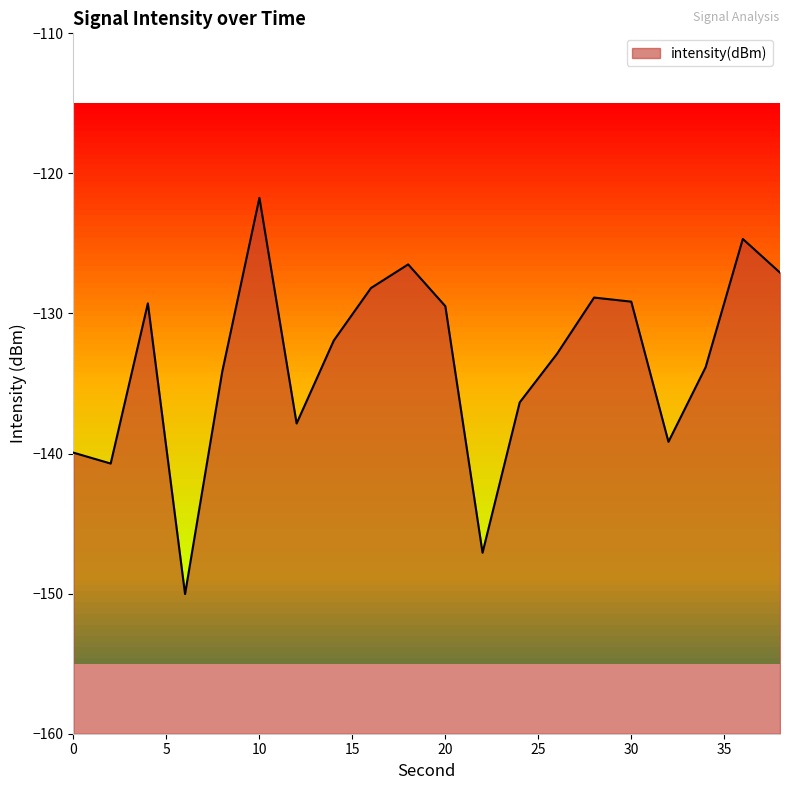

Count the number of categories in the chart.

20